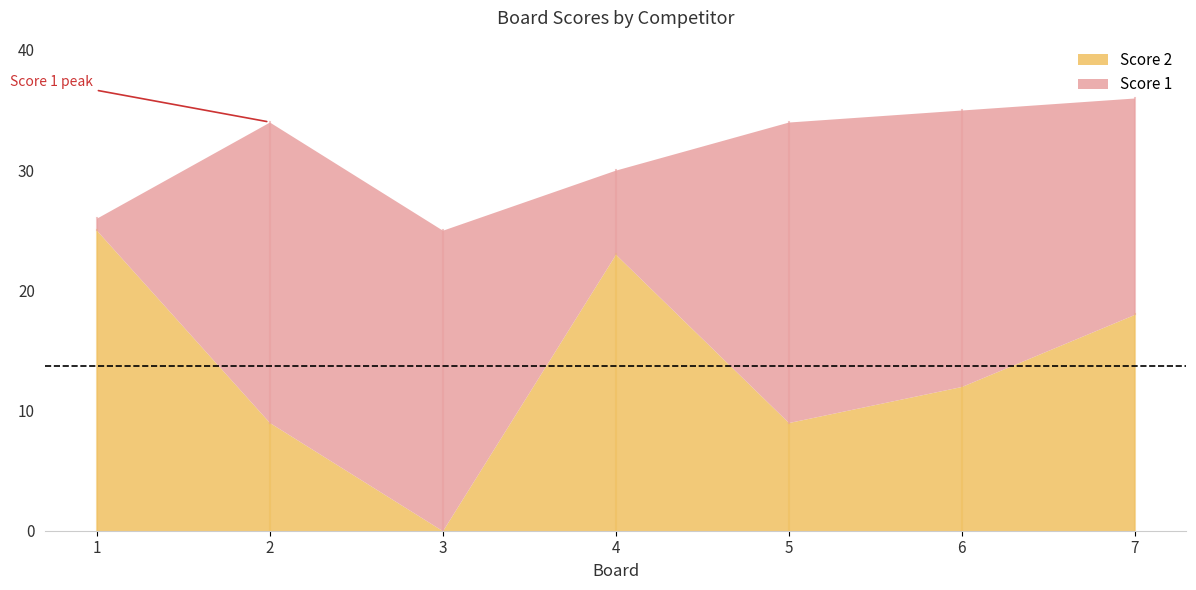

Rank the series at 3 from lowest to highest value.

Score 2, Score 1